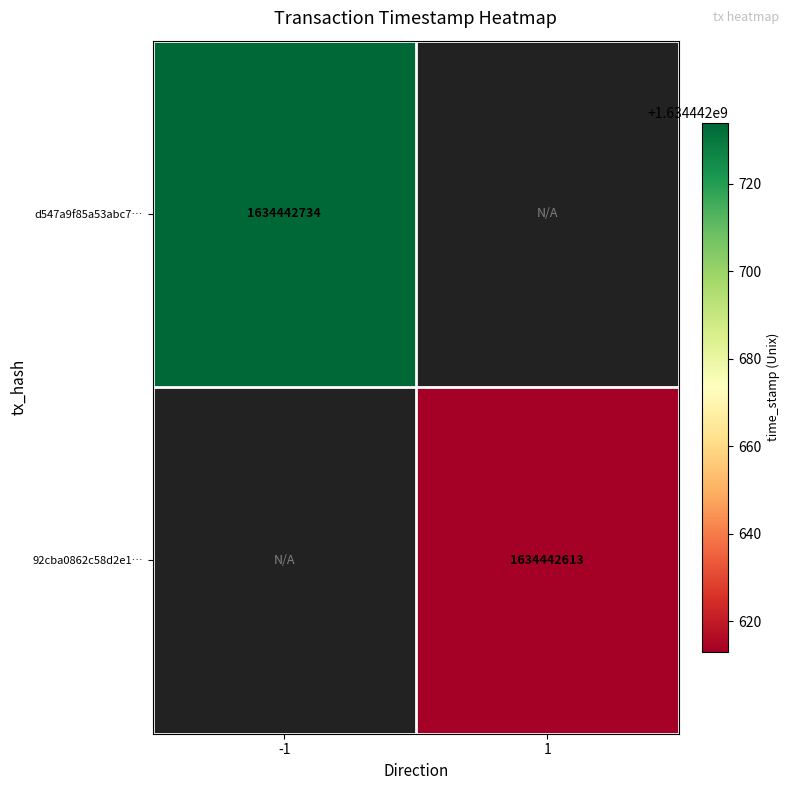

List the series in order of their overall mean, lowest first.

92cba0862c58d2e19b4c8ea968858a9f5e15745, d547a9f85a53abc7190671d33a61be6913c4962